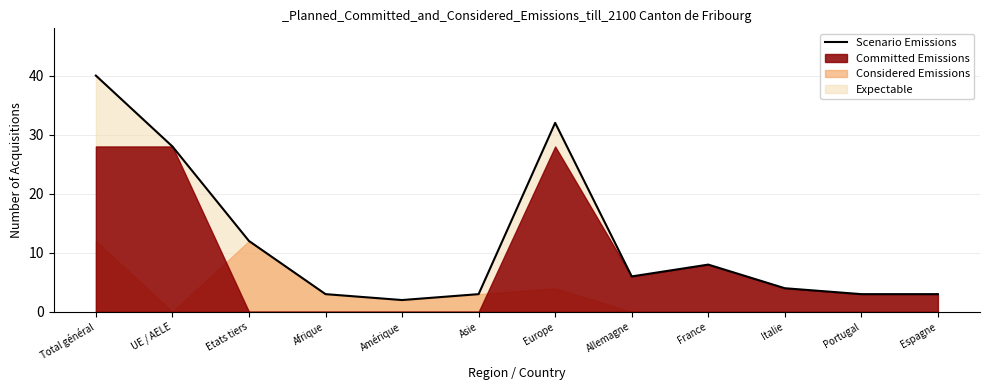

What is the ratio of the value at Total général to the value at Amérique?

20.0